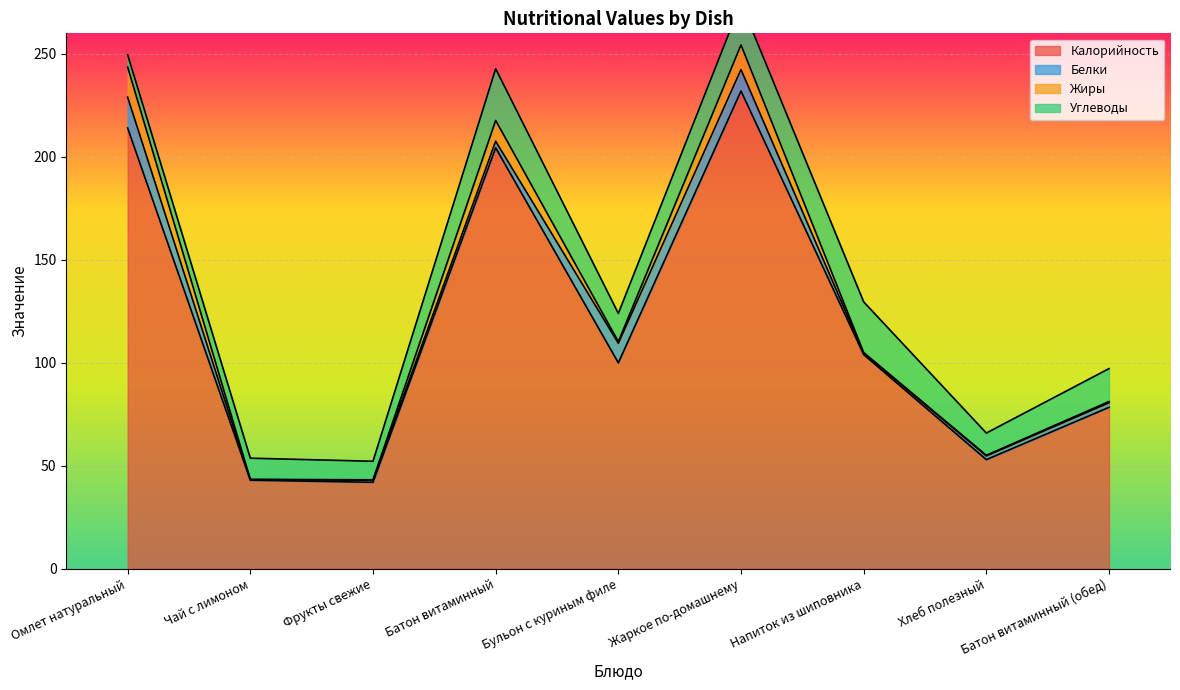

Which series has the largest total across all categories?

Калорийность